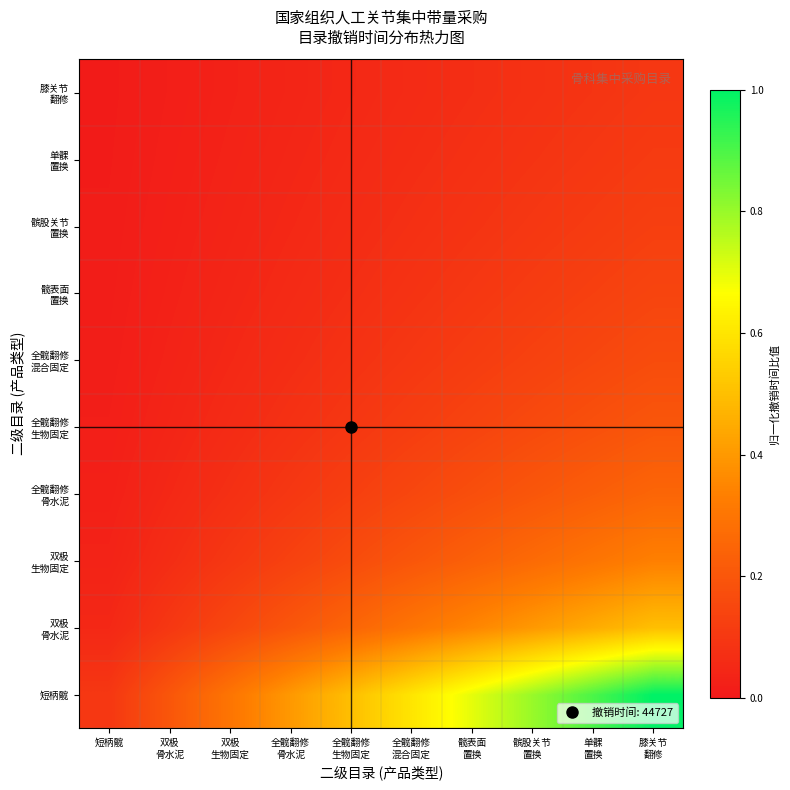

At how many categories does at least one series exceed 0?

10